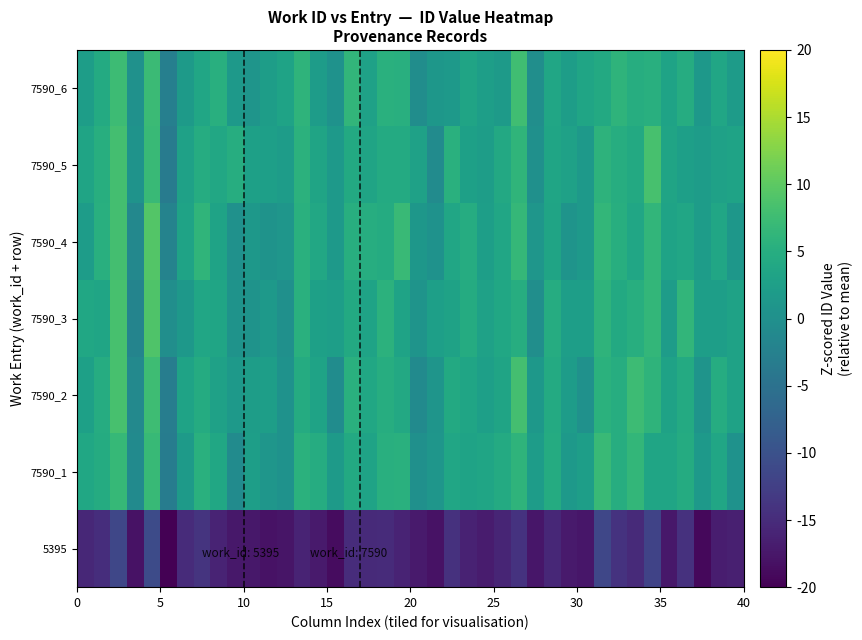

What is the minimum value shown in the chart?

-3.3